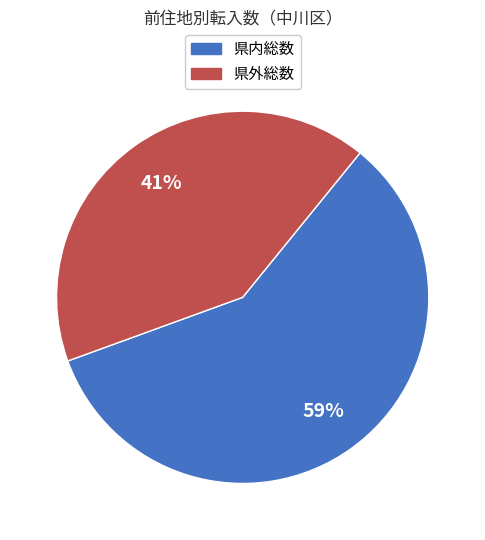

Does any single category account for the majority?

Yes